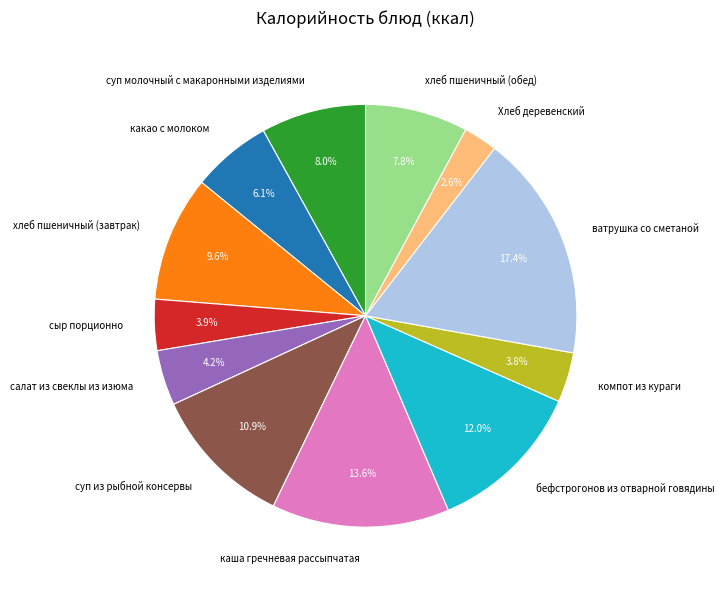

To the nearest percent, what is the difference between the какао с молоком and ватрушка со сметаной slice percentages?

11%